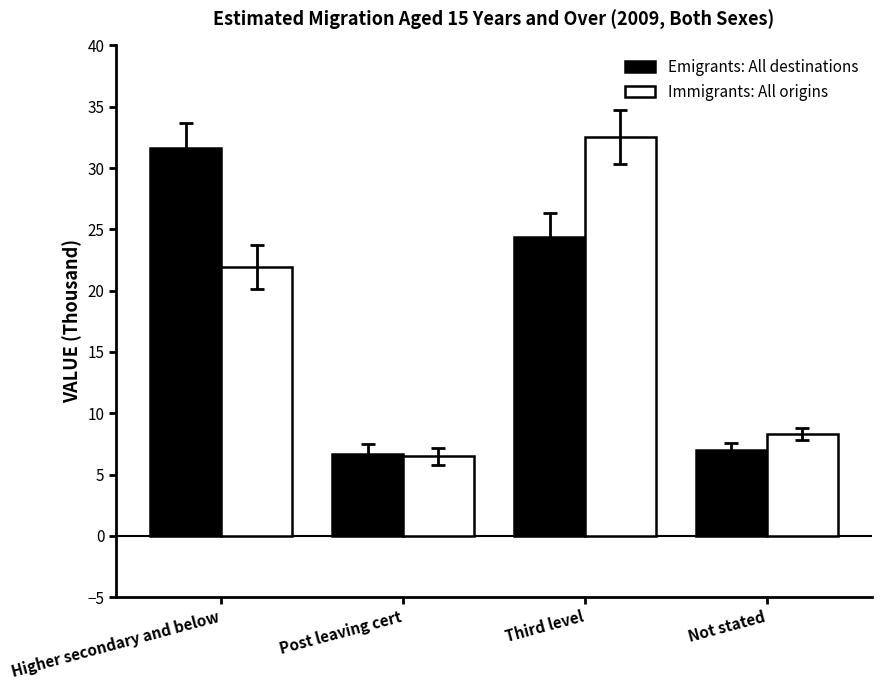

Reading right to left, what are all the values shown in this chart?

Emigrants: All destinations: 7.0	24.4	6.7	31.6
Immigrants: All origins: 8.3	32.5	6.5	21.9